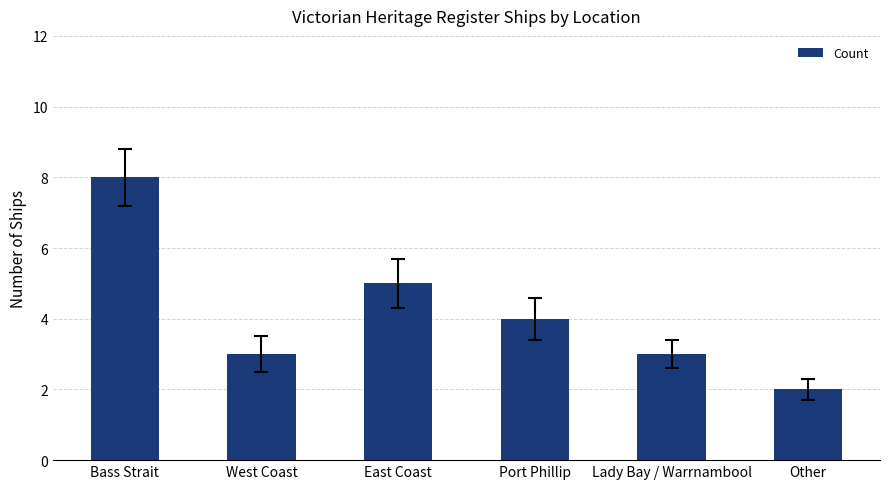

What is the change in value from Port Phillip to Other?

-2